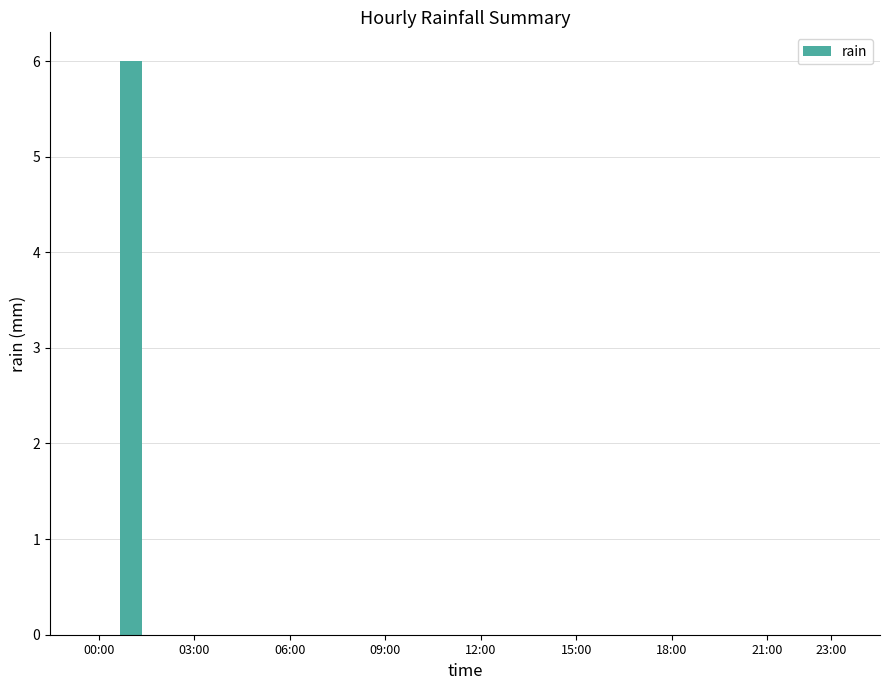

Are the bars grouped side by side (vs. stacked)?

No